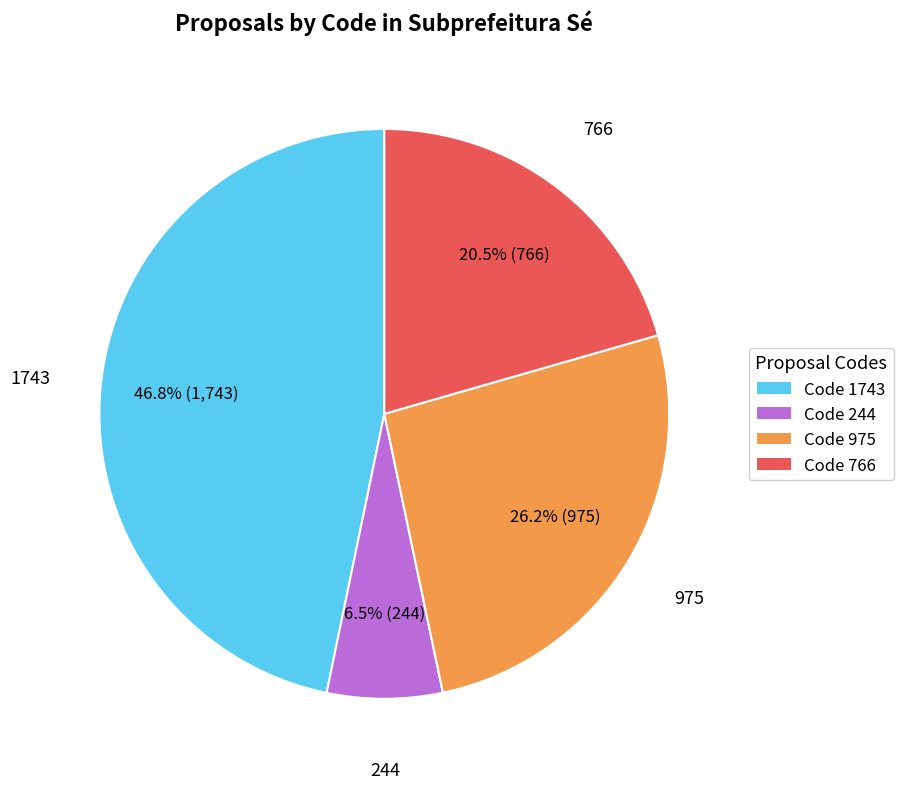

How much of the chart is everything except Code 244?

93.5%